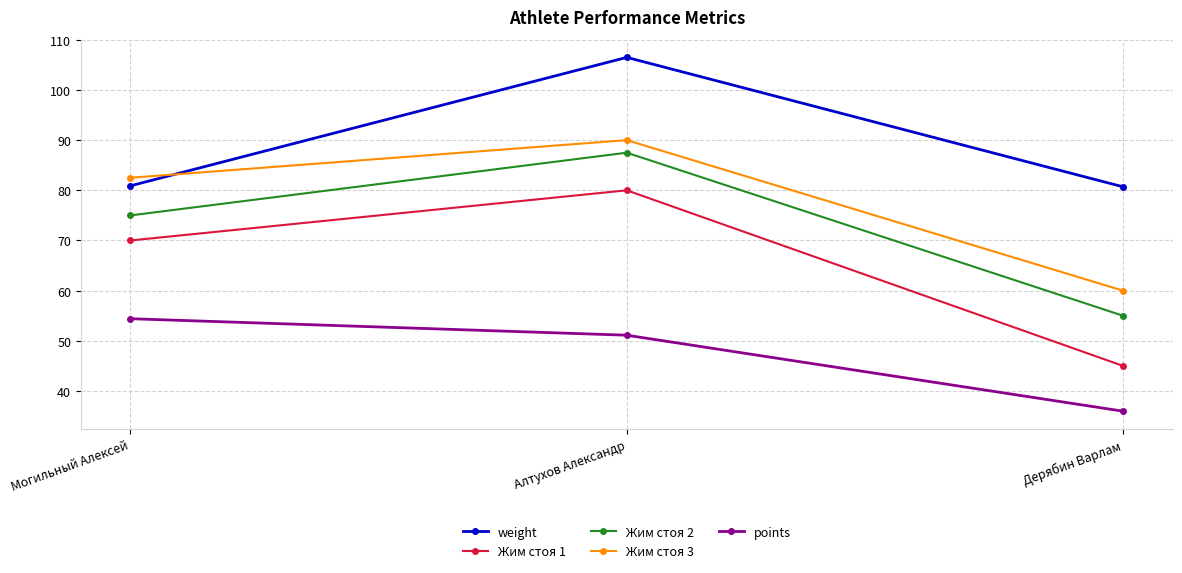

The Жим стоя 3 series shows 82.5 at Могильный Алексей. True or false?

True